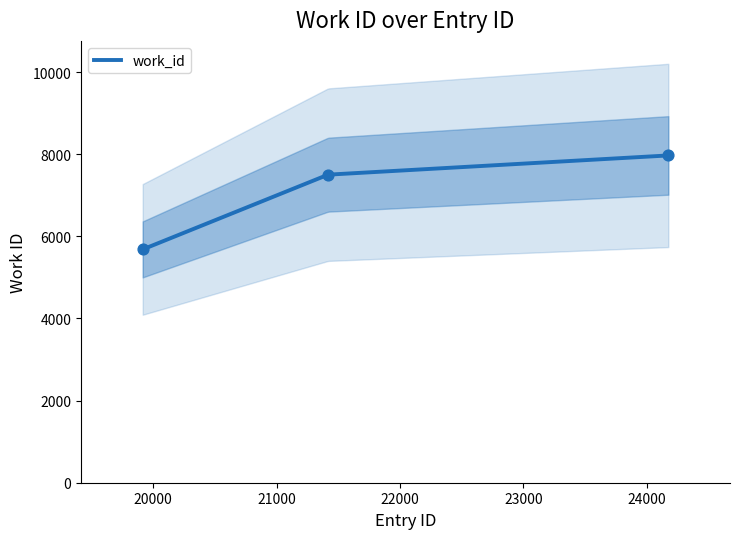

What is the change in value from 21418 to 24176?

+468